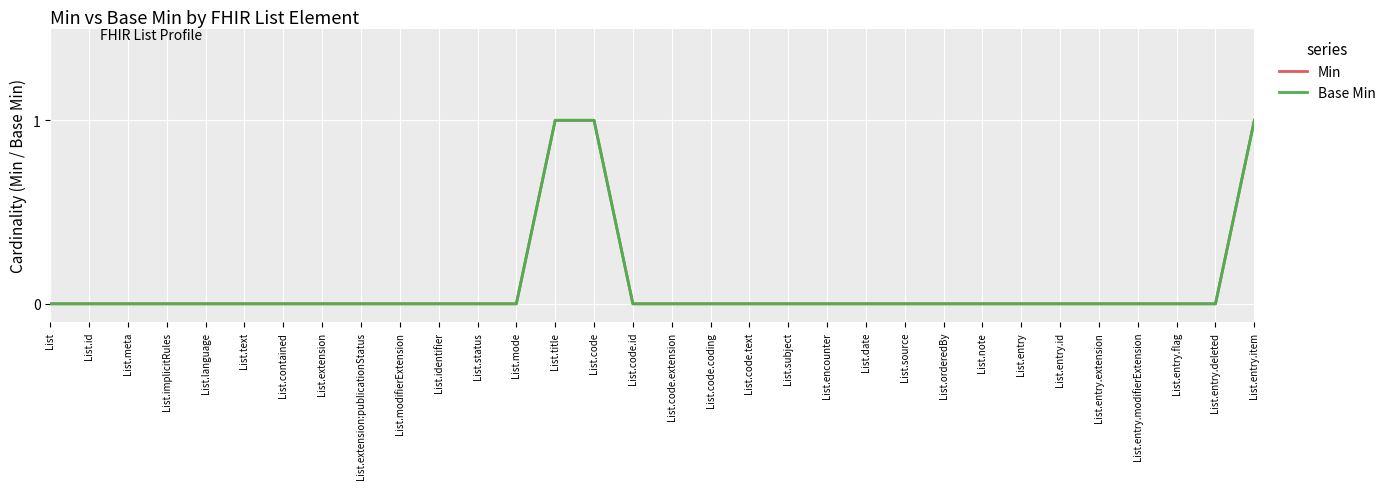

What position from the right is List.mode?

20